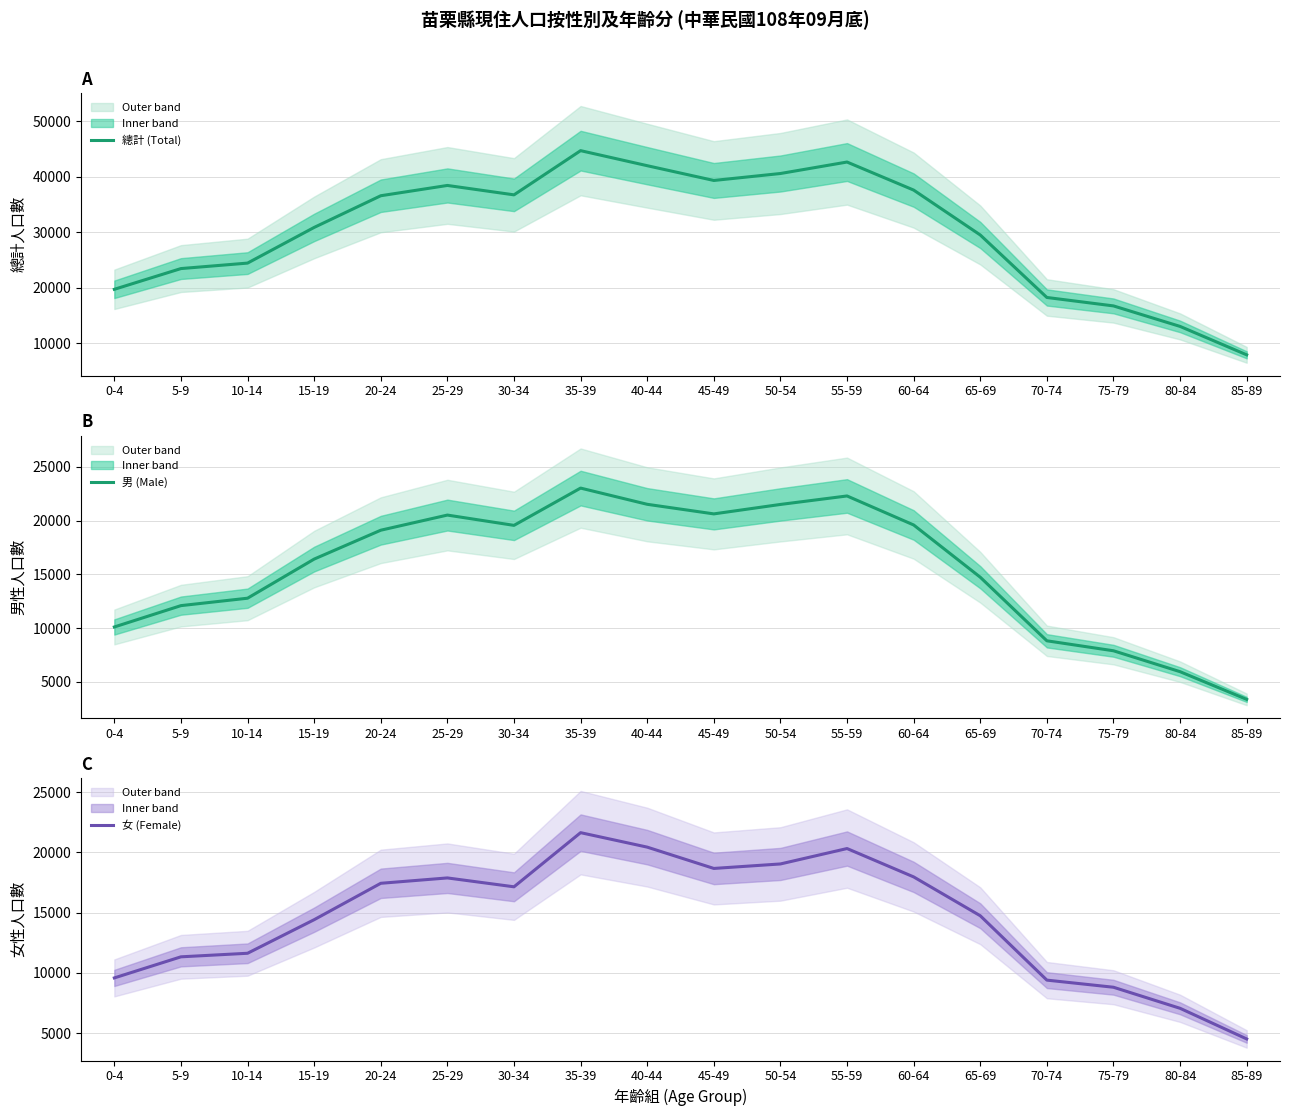

Reading left to right, transcribe all the data shown in this chart.

總計 (Total): 0-4=19700	5-9=23434	10-14=24420	15-19=30842	20-24=36547	25-29=38400	30-34=36707	35-39=44664	40-44=41956	45-49=39297	50-54=40548	55-59=42615	60-64=37565	65-69=29484	70-74=18231	75-79=16712	80-84=13020	85-89=7904
男 (Male): 0-4=10117	5-9=12102	10-14=12793	15-19=16431	20-24=19117	25-29=20525	30-34=19568	35-39=23035	40-44=21527	45-49=20635	50-54=21514	55-59=22303	60-64=19605	65-69=14745	70-74=8831	75-79=7903	80-84=5958	85-89=3382
女 (Female): 0-4=9583	5-9=11332	10-14=11627	15-19=14411	20-24=17430	25-29=17875	30-34=17139	35-39=21629	40-44=20429	45-49=18662	50-54=19034	55-59=20312	60-64=17960	65-69=14739	70-74=9400	75-79=8809	80-84=7062	85-89=4522